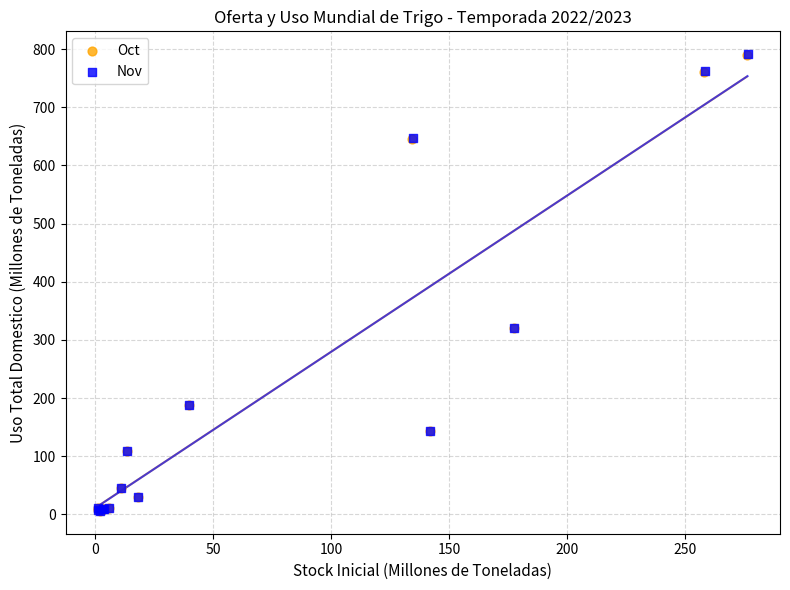

Which series has the widest spread of Y values?

Nov